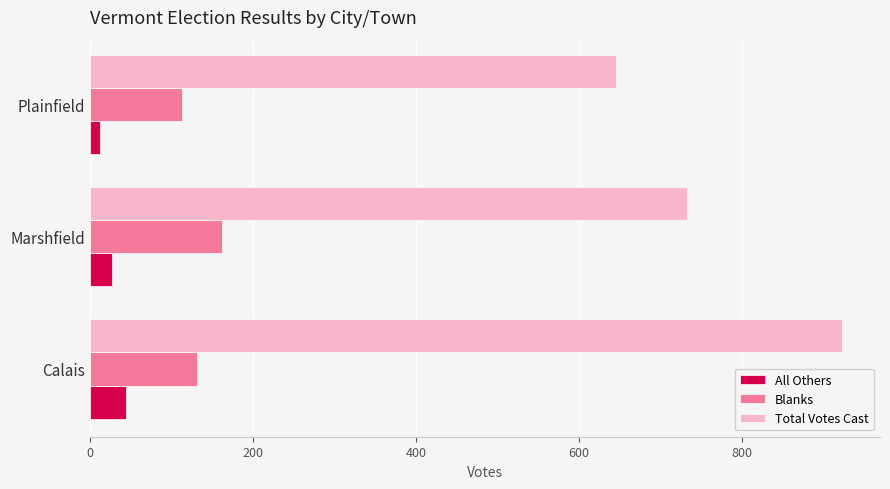

What is the maximum value shown in the chart?

923